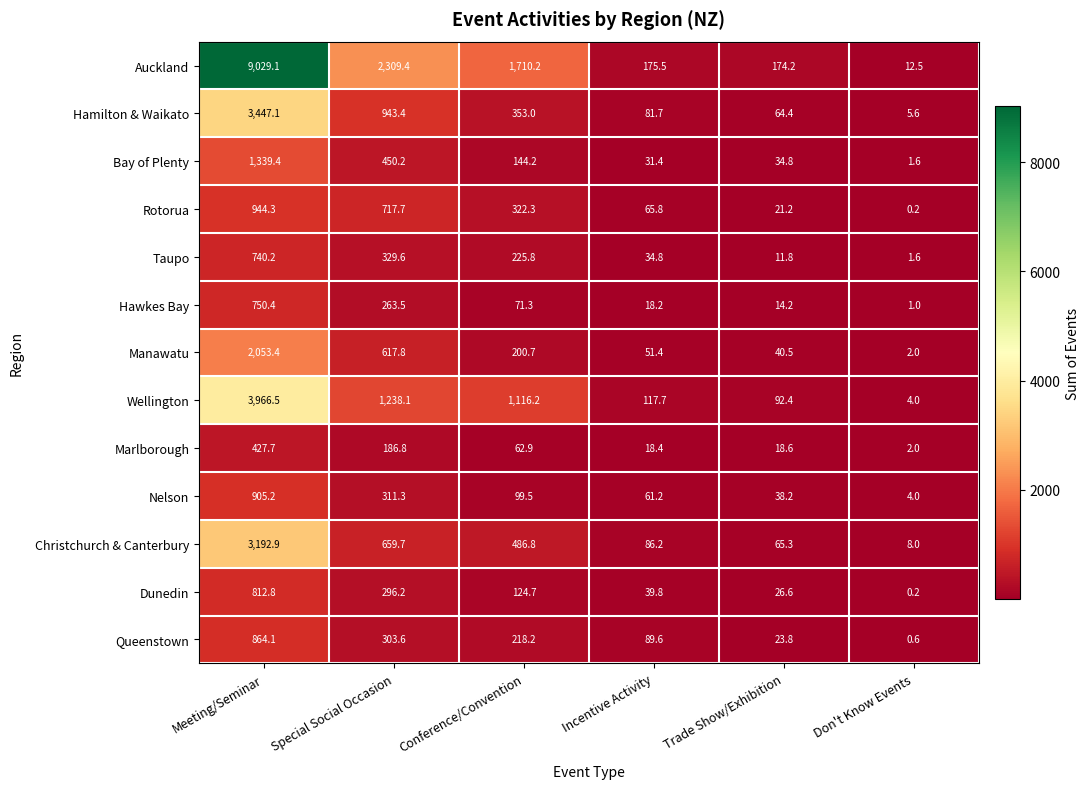

Which series changed the most between Conference/Convention and Don't Know Events?

Auckland